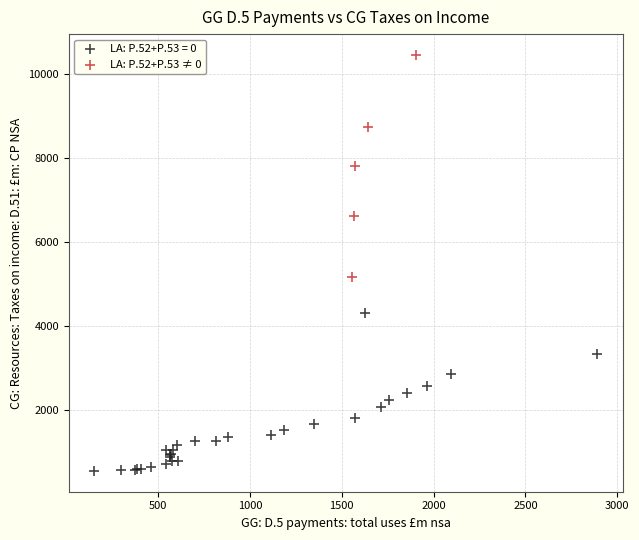

Which series has the largest Y range (max minus min)?

LA: P.52+P.53 ≠ 0